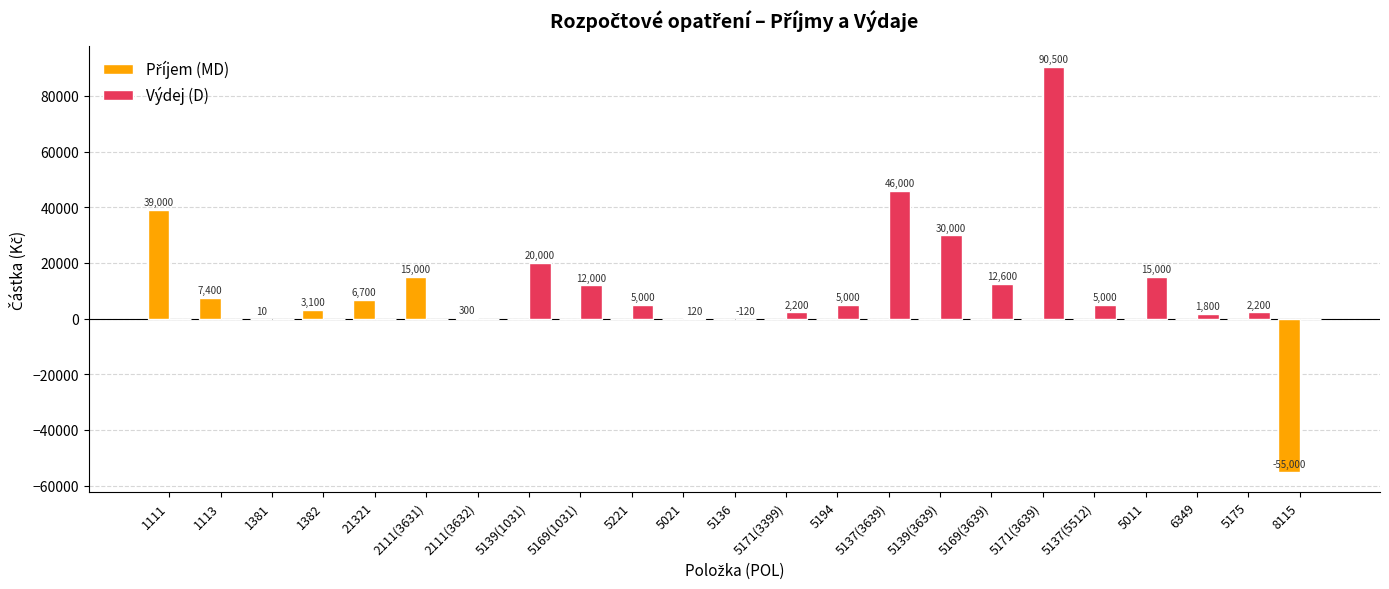

Which series changed the most between 2111(3632) and 5171(3399)?

Výdej (D)